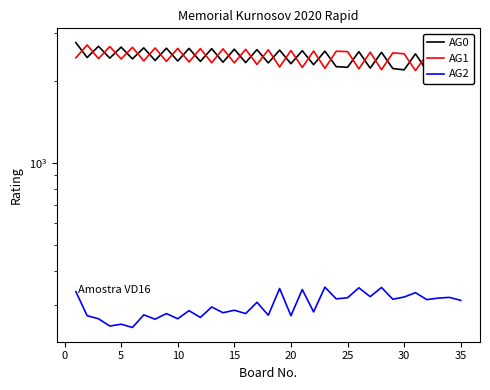

How many distinct data groups are displayed?

3